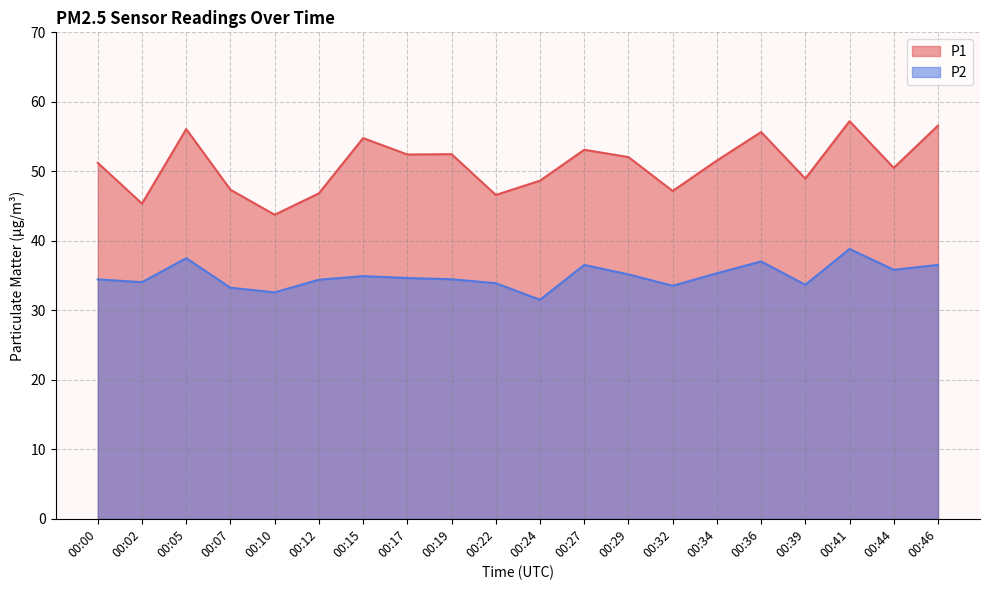

Is it true that P1 equals 67.6 at 00:10?

False